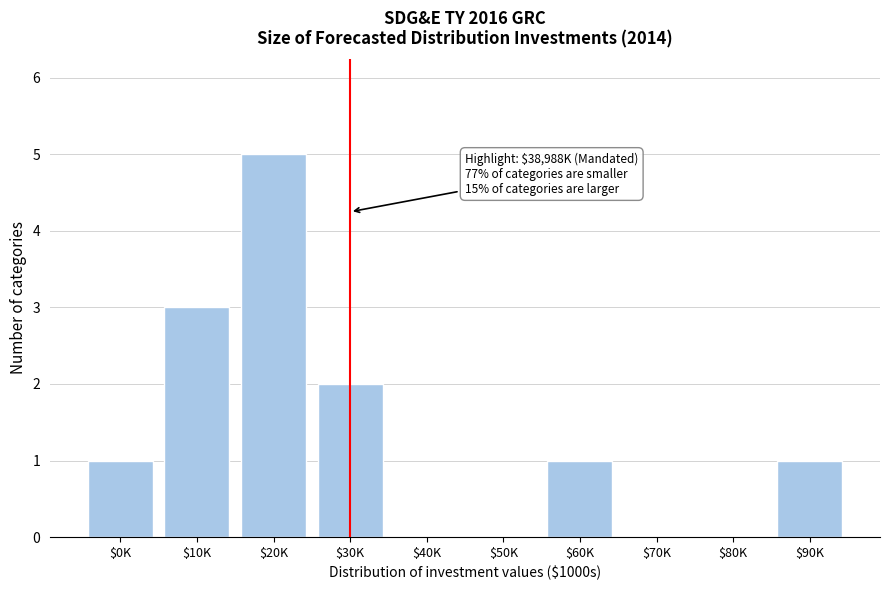

What is the maximum value shown in the chart?

5